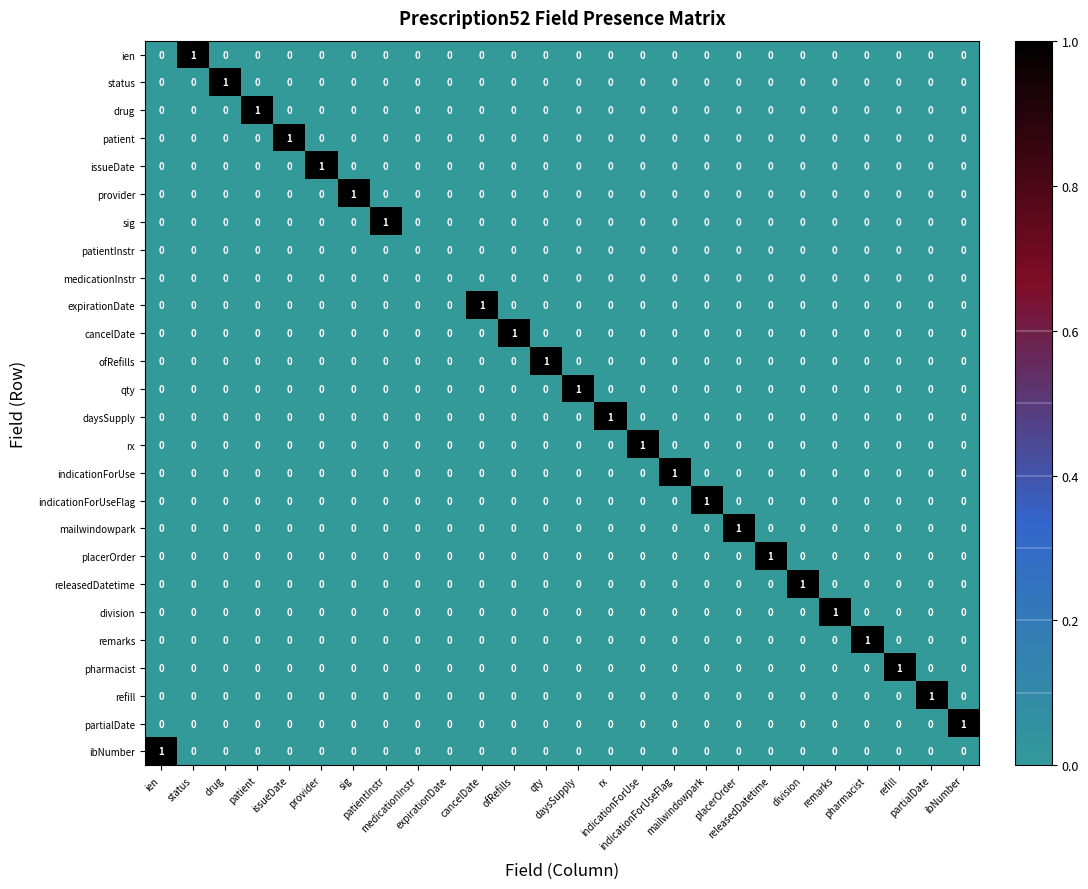

How many categories are shown in the chart?

26